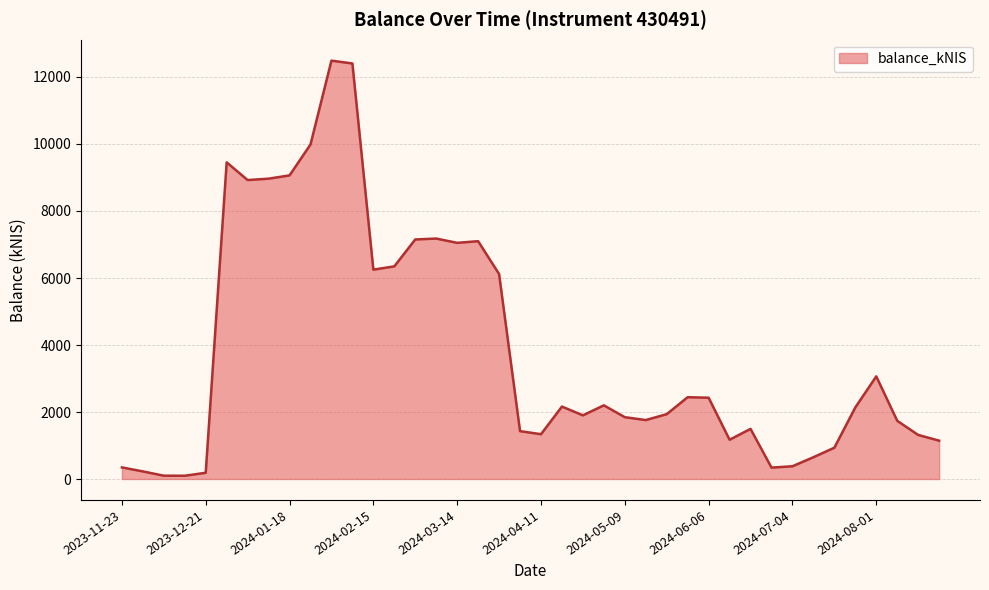

What is the difference between the maximum and minimum values?

12390.4